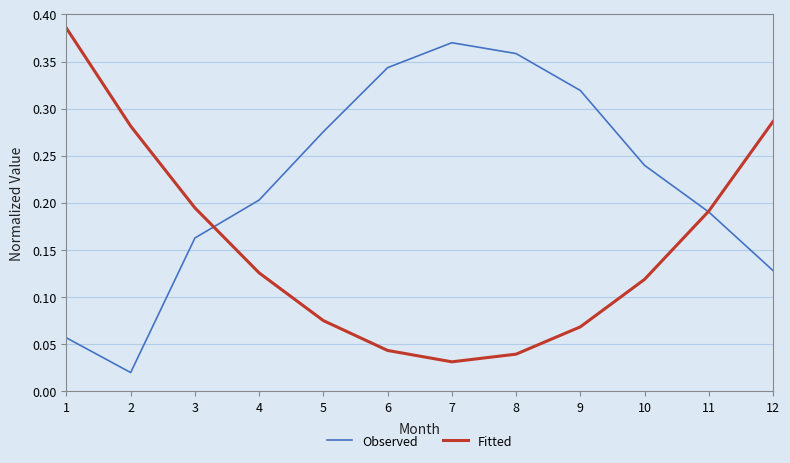

True or false: Observed has a value of 0.6 at 5.

False